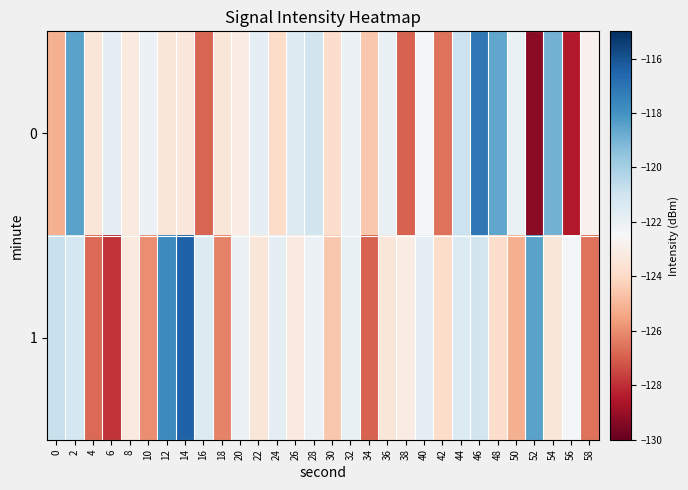

Rank the series by their maximum value, from highest to lowest.

1, 0